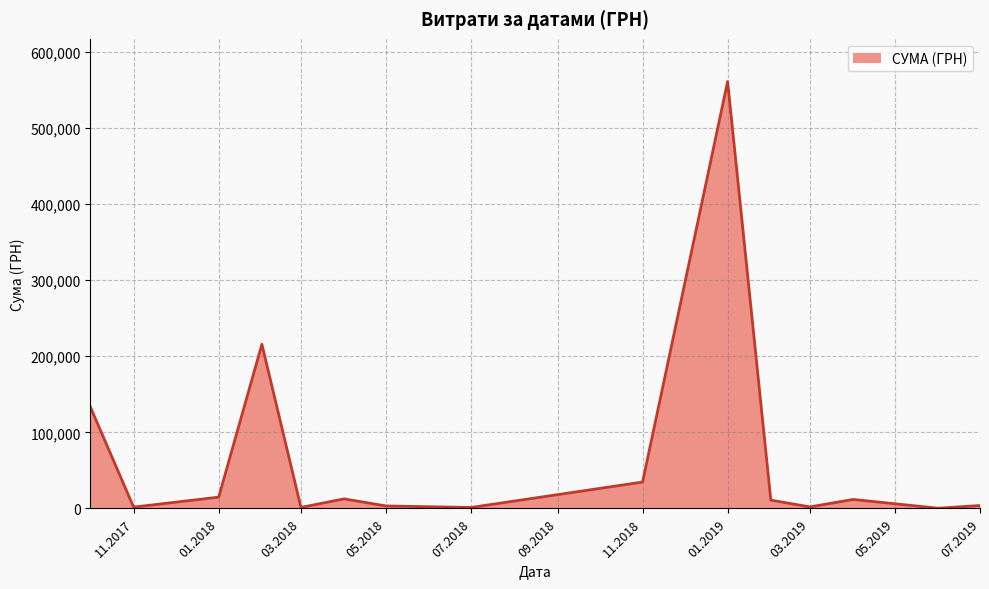

How many lines are shown in the chart?

1